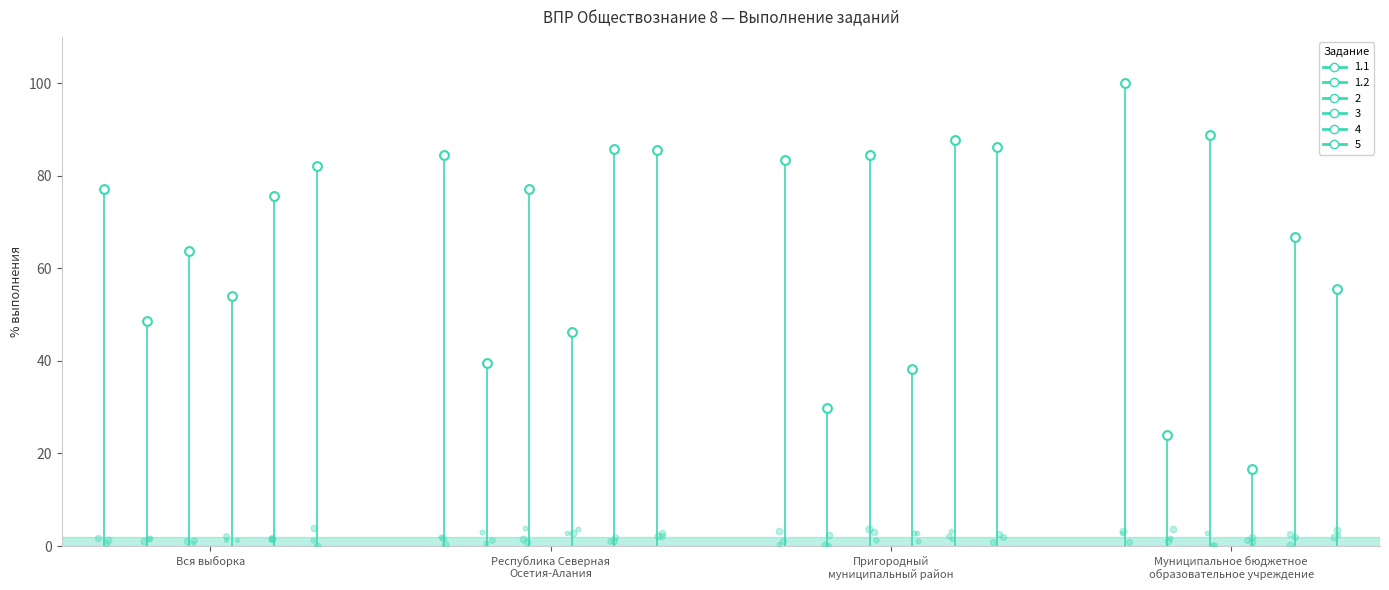

Which series has the largest Y range (max minus min)?

3